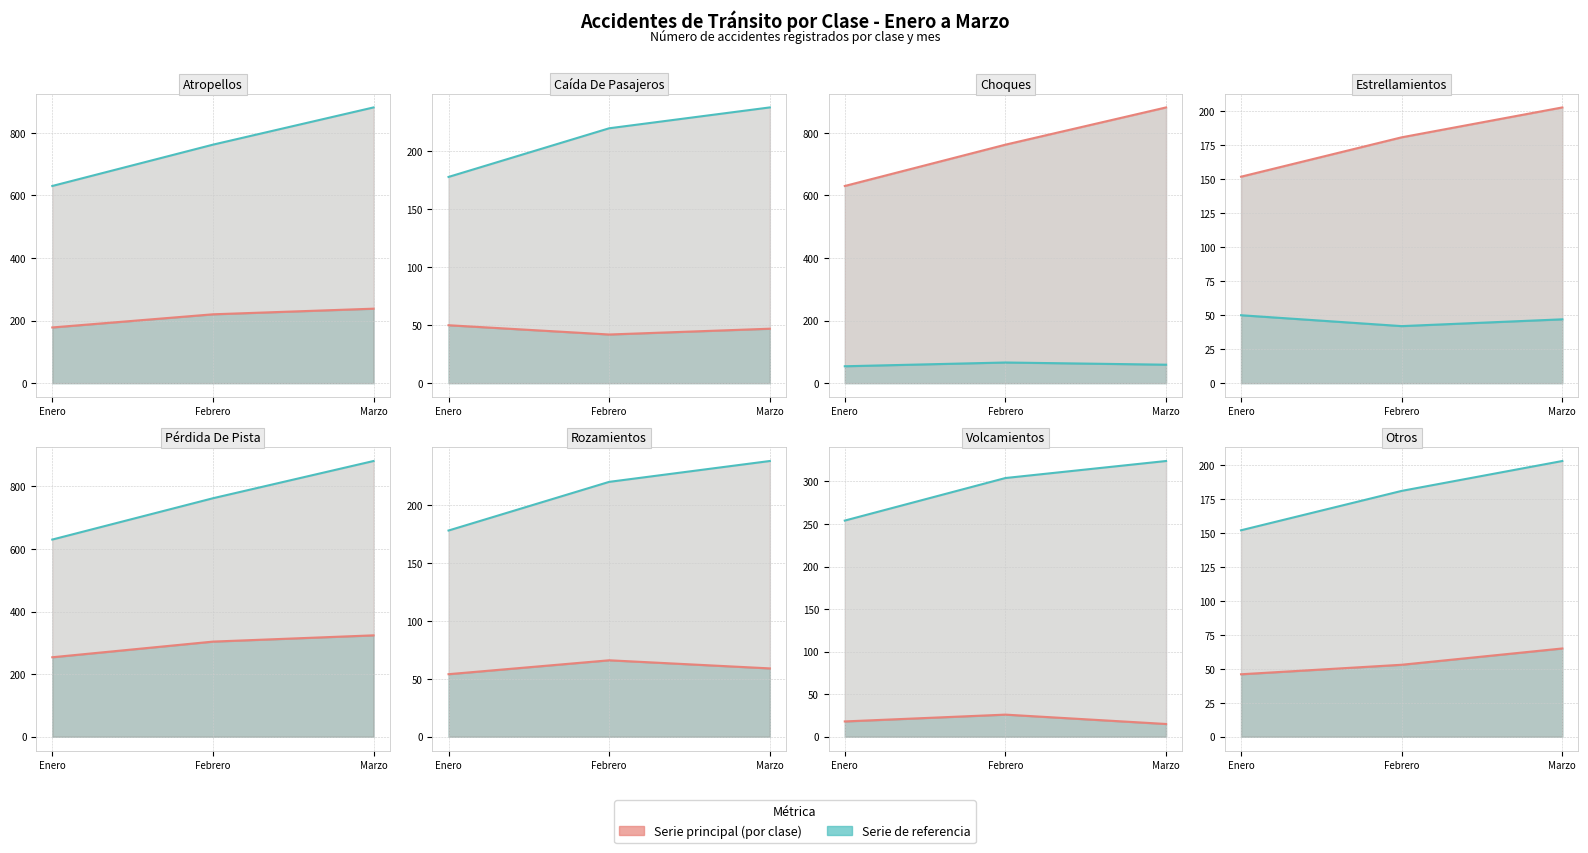

Rank the series by their maximum value, from lowest to highest.

Enero–Marzo (serie principal), Enero–Marzo (referencia)